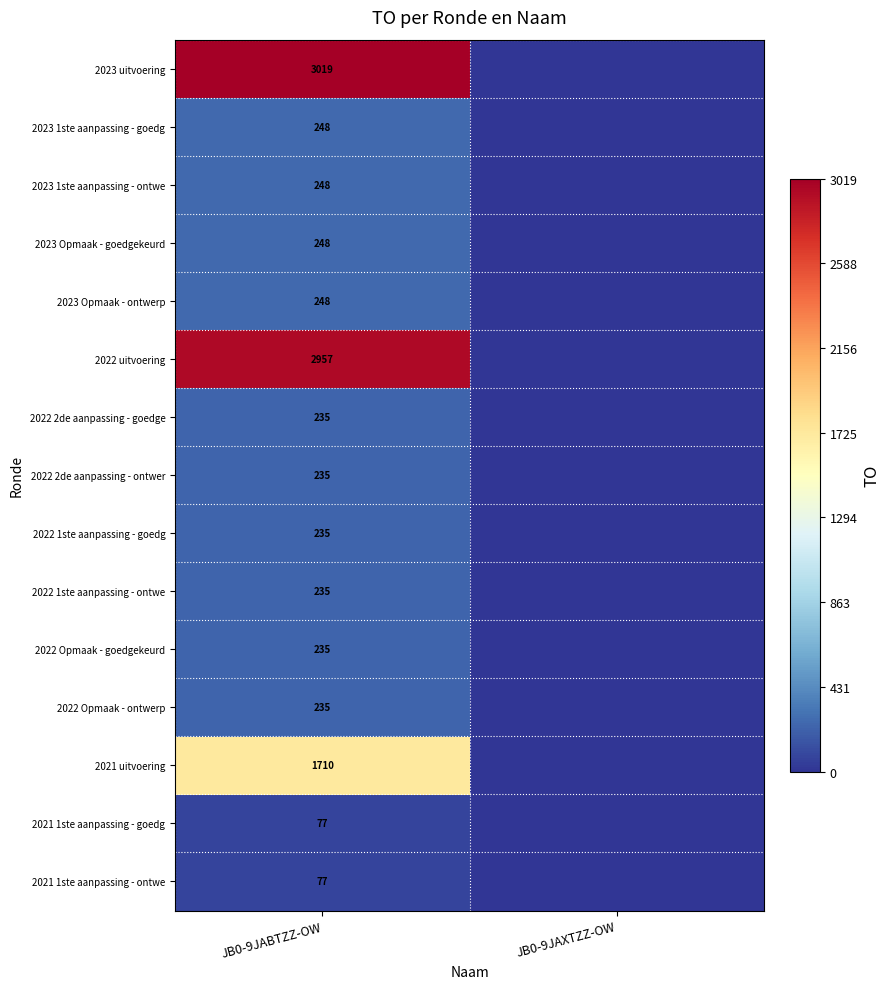

True or false: 2023 Opmaak - ontwerp has a value of 126 at JB0-9JABTZZ-OW.

False